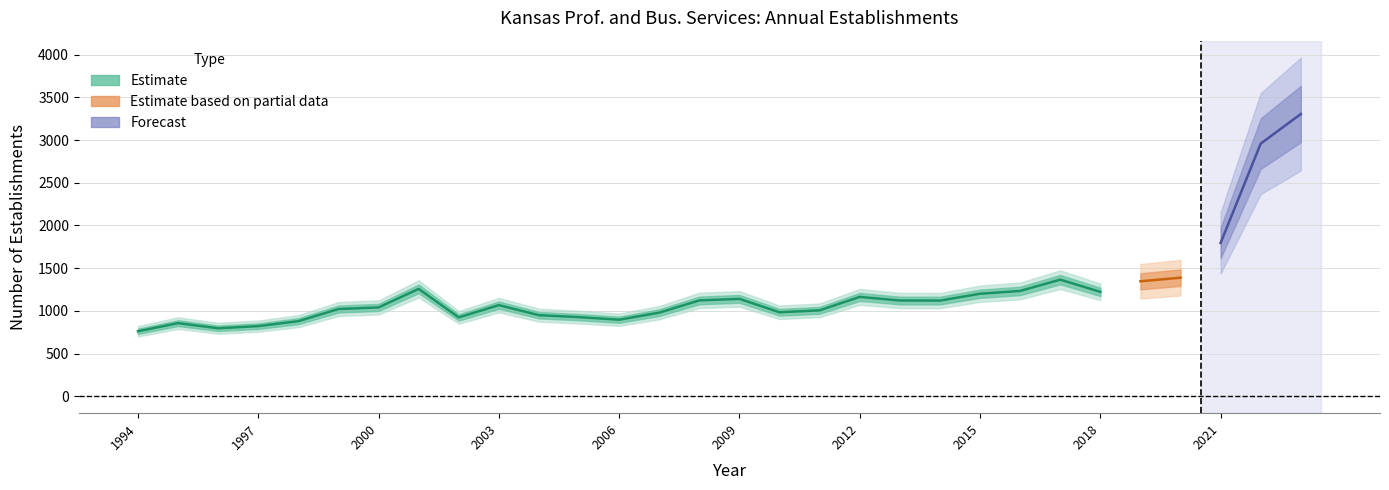

What is the average value of the Total Establishments series?

1221